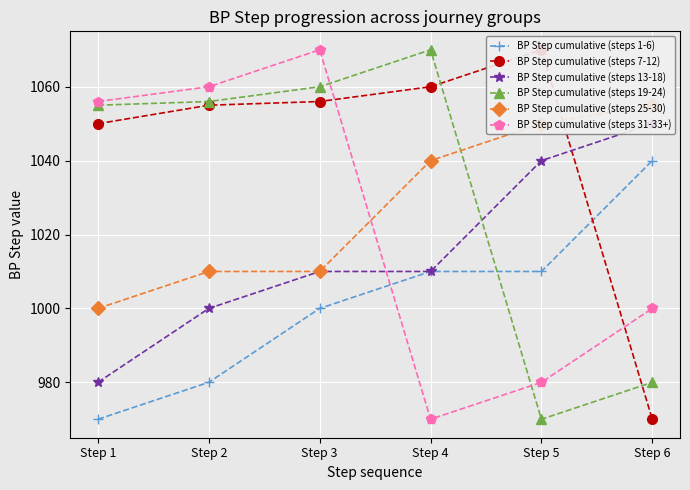

Where is BP Step cumulative (steps 13-18) nearest to the value 1015?

Step 3